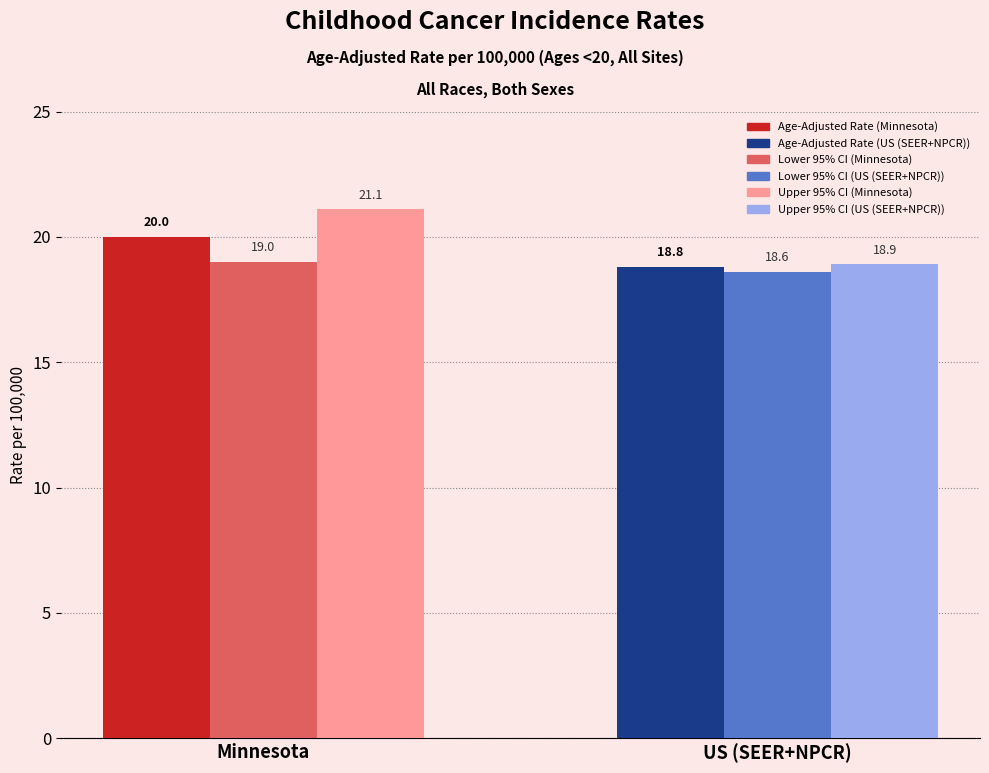

What is the value of the Age-Adjusted Incidence Rate bar at the 1st from the left?

20.0